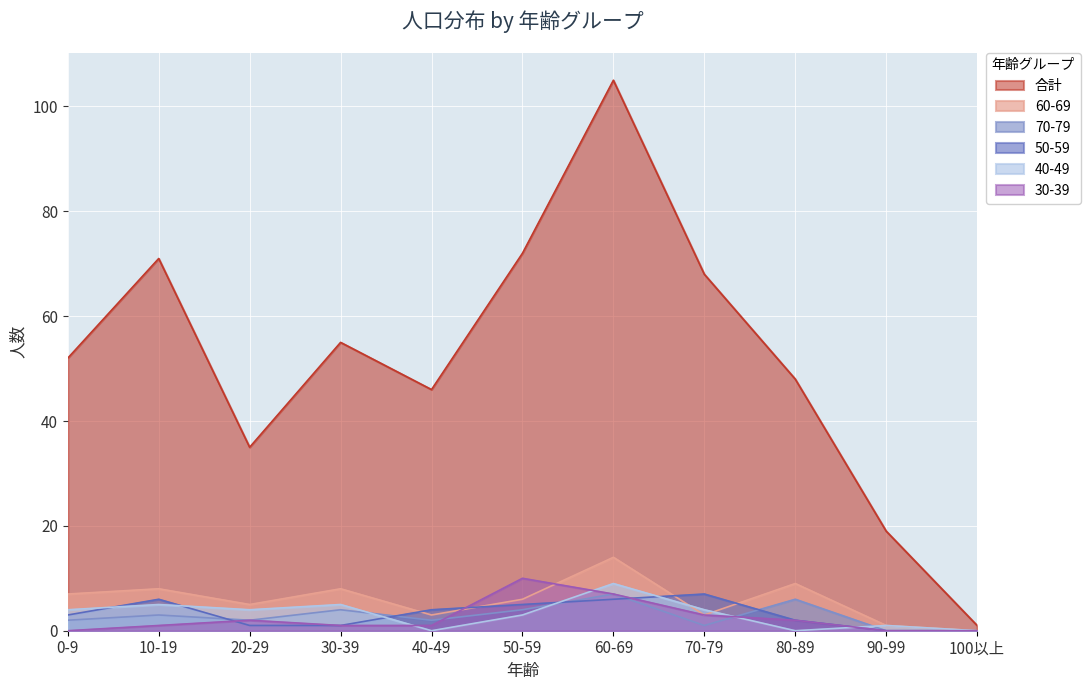

The value of 60-69 at 40-49 is 1. True or false?

False